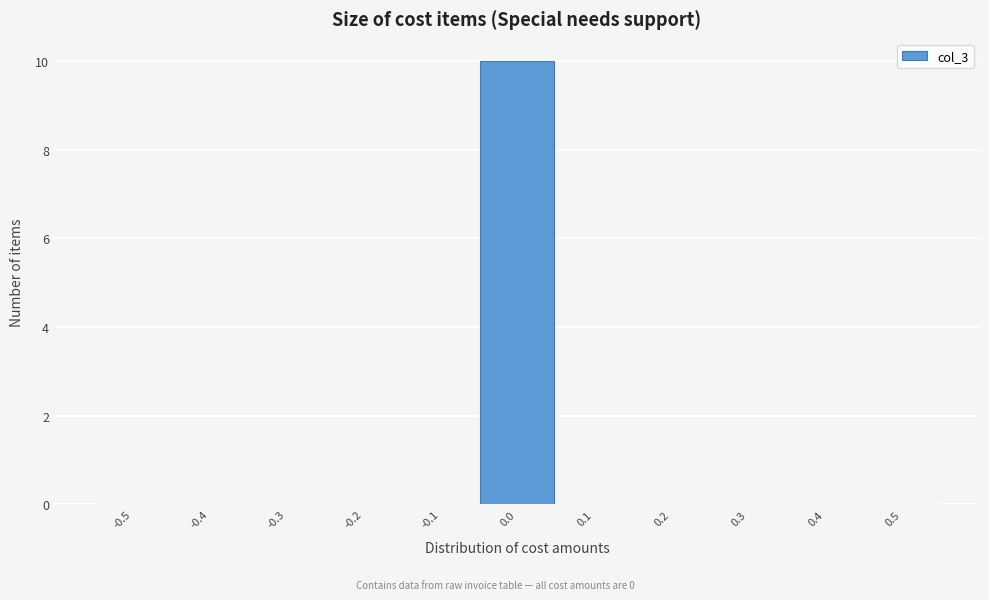

Reading right to left, extract all data points from this chart.

0.5=0	0.4=0	0.3=0	0.2=0	0.1=0	0.0=10	-0.1=0	-0.2=0	-0.3=0	-0.4=0	-0.5=0